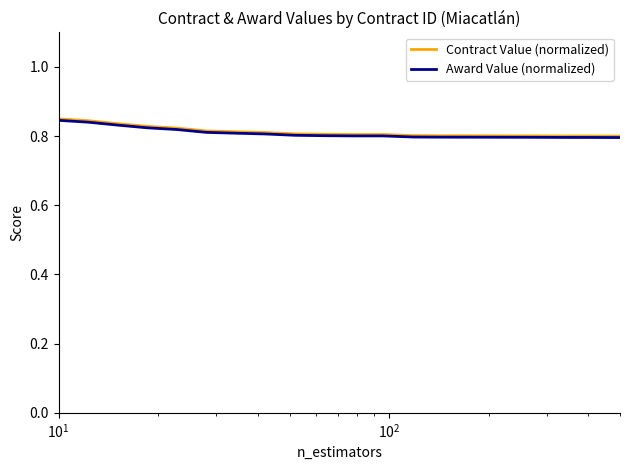

True or false: Contract Value (normalized) and Award Value (normalized) intersect in this chart.

False